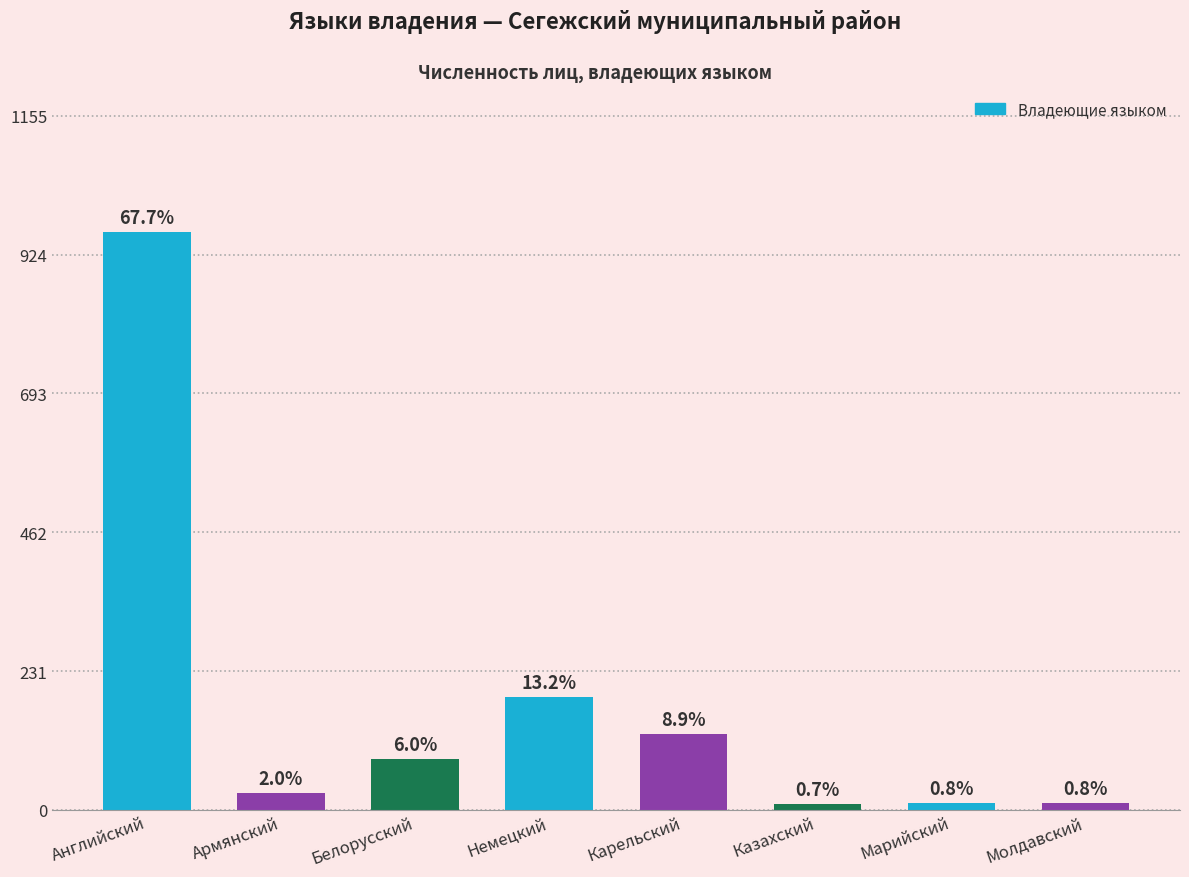

The chart shows a value of 11 at Молдавский. True or false?

True